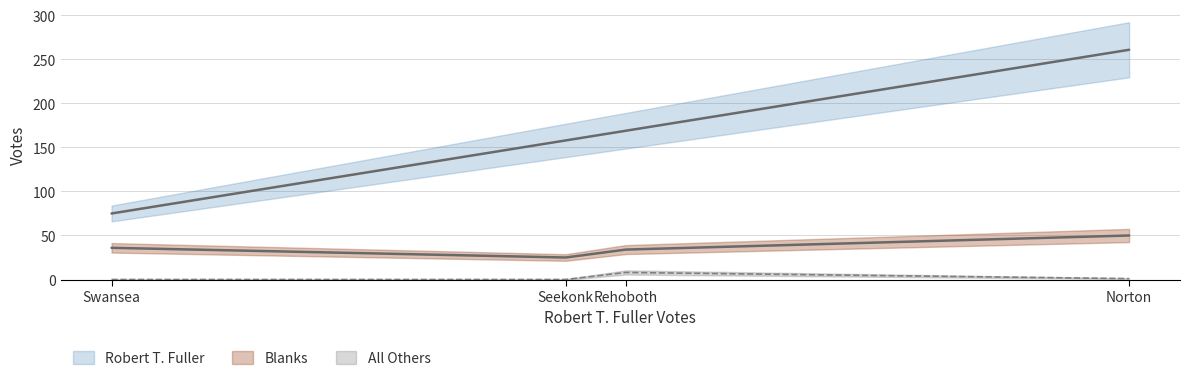

True or false: All Others has a value of 0 at Seekonk.

True